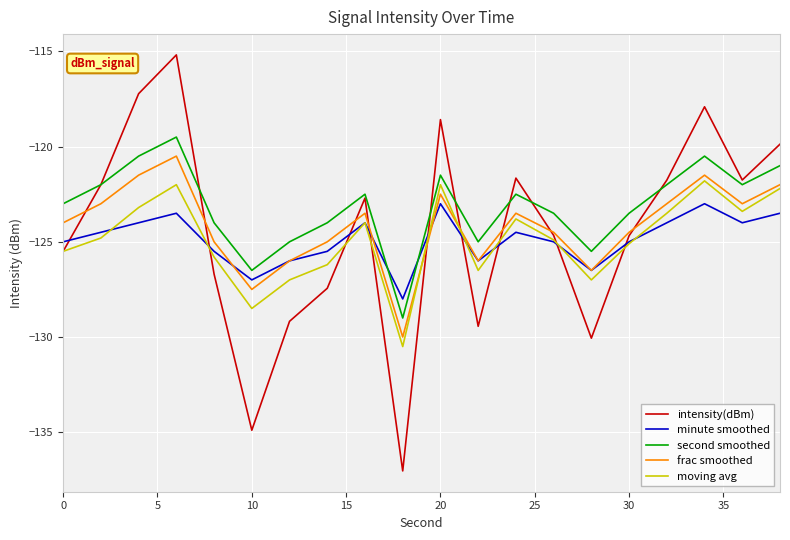

True or false: second smoothed and minute smoothed cross at least once.

True